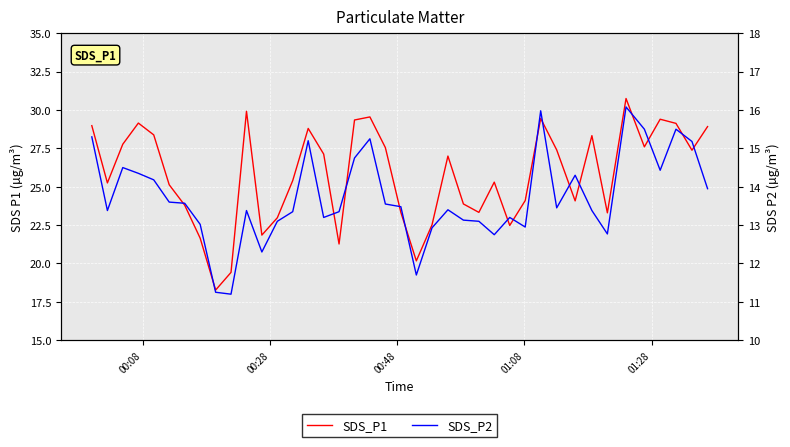

What is the smallest value displayed?

11.2